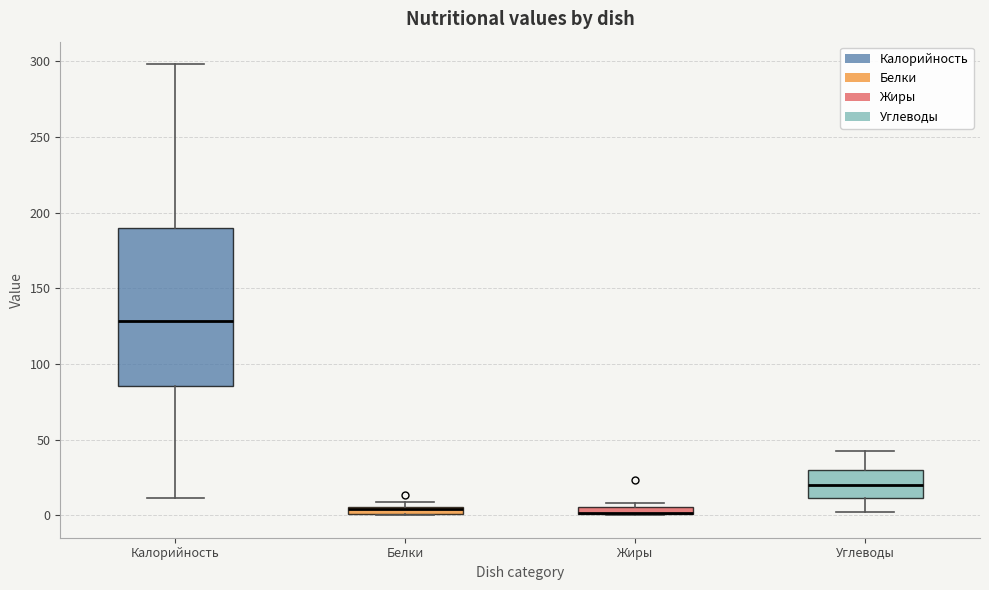

Comparing the boxes themselves (not the whiskers), which one is the tallest?

Калорийность